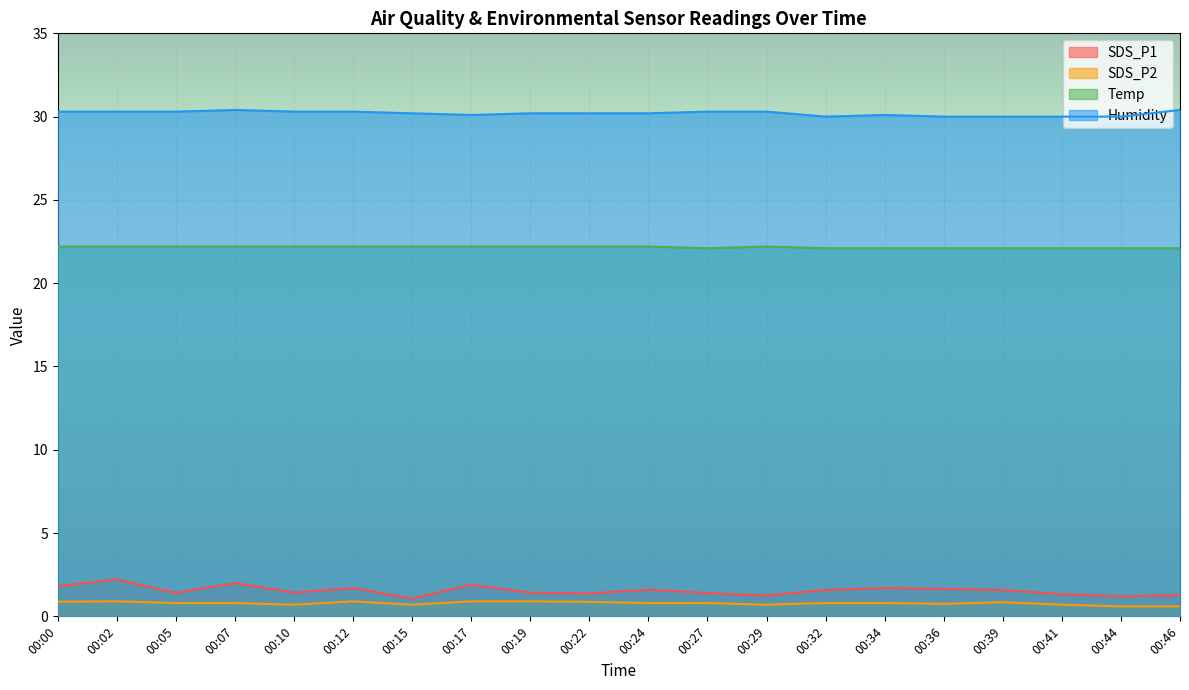

Which series changed the most between 00:17 and 00:44?

SDS_P1